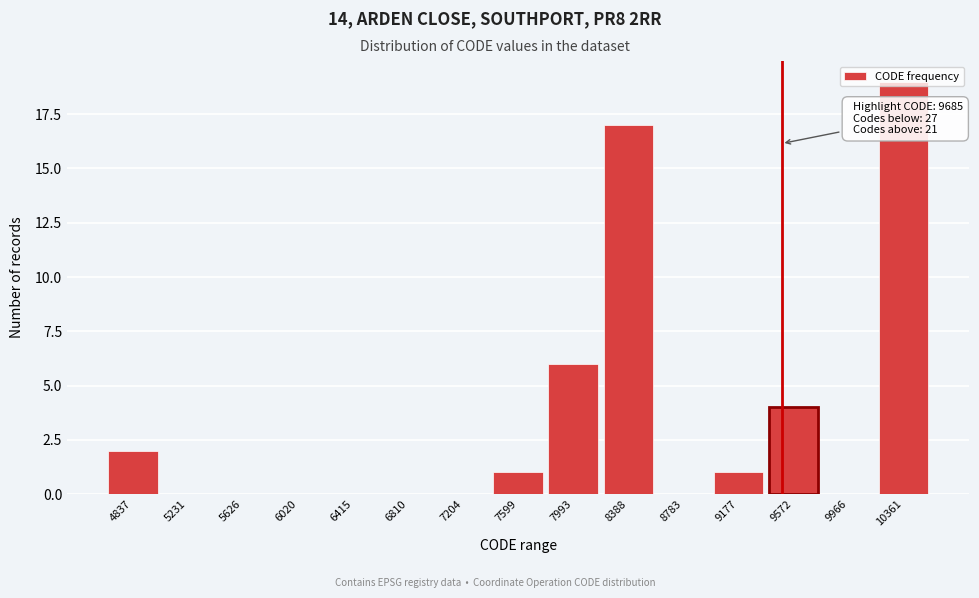

What is the change in value from 7599 to 9572?

+3